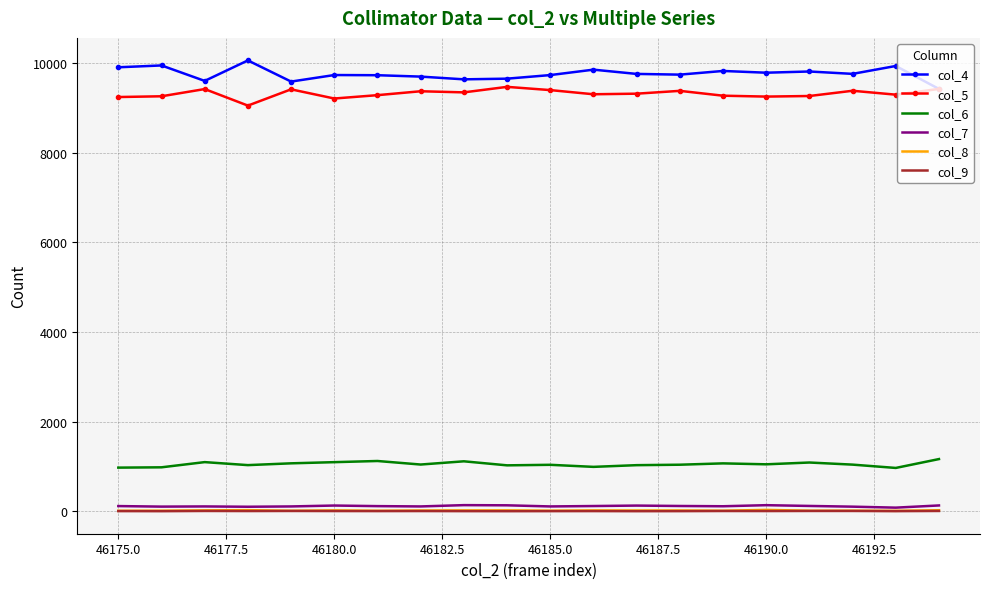

What is the maximum value for col_6?

1164